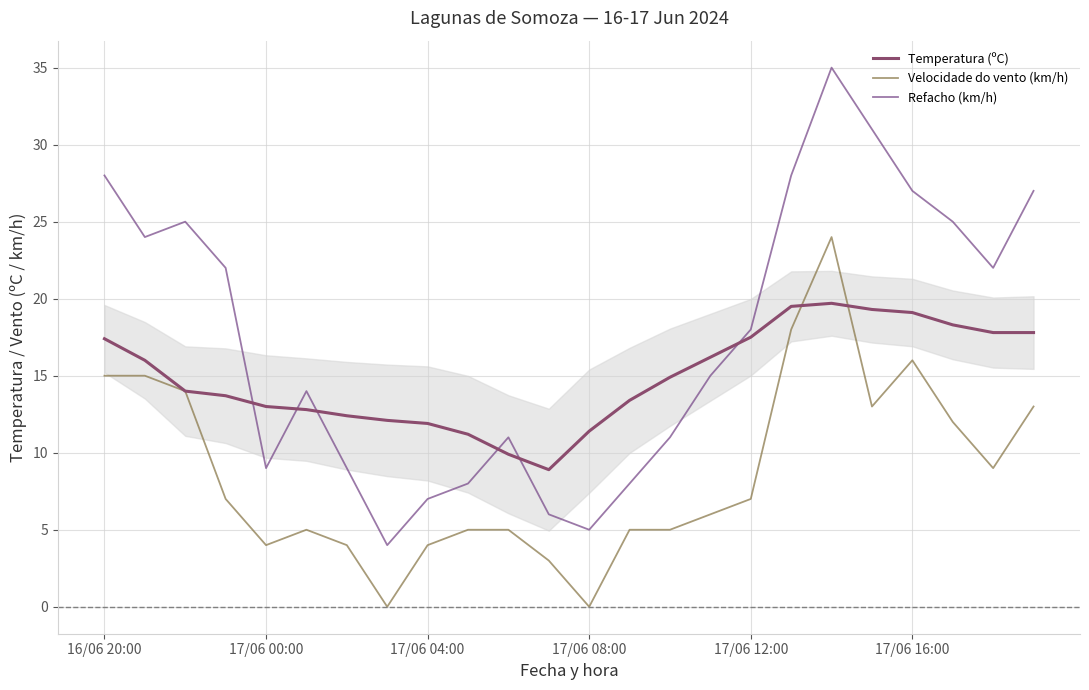

How many lines are shown in the chart?

3